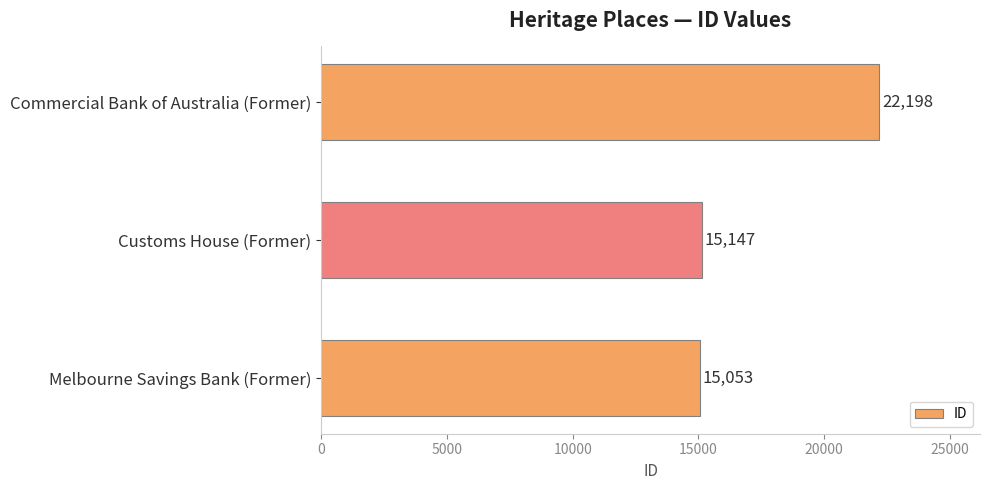

Rank the categories by value from lowest to highest.

Melbourne Savings Bank (Former), Customs House (Former), Commercial Bank of Australia (Former)